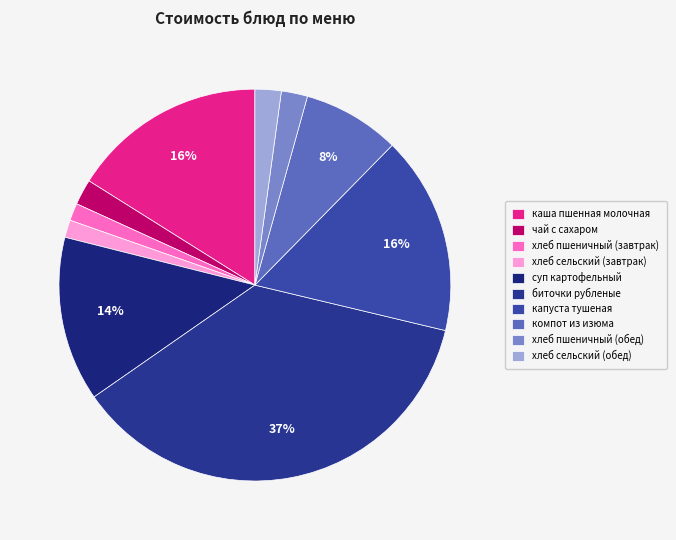

Is капуста тушеная the majority of the pie?

No